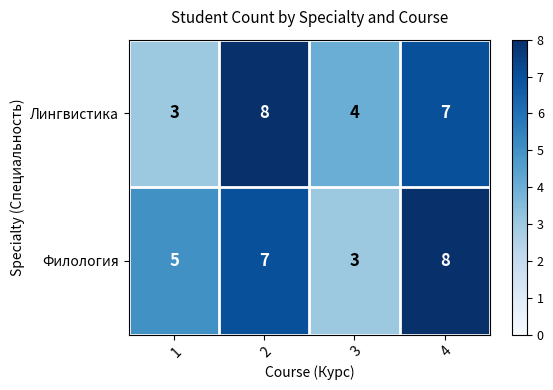

Count the number of data series in this chart.

2